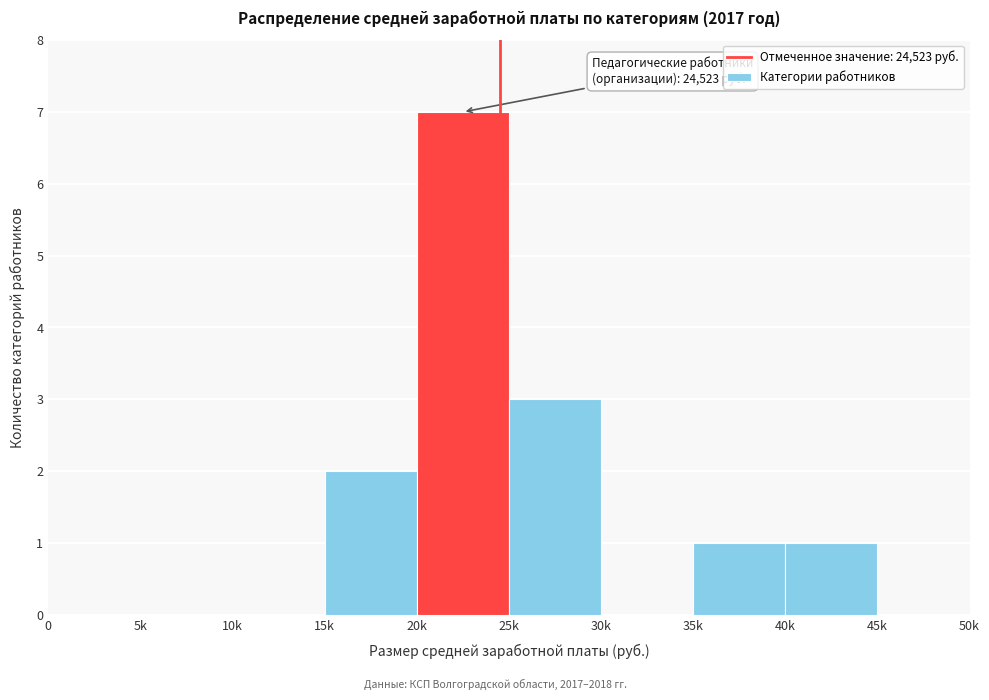

Reading left to right, extract all data points from this chart.

0=0	5k=0	10k=0	15k=2	20k=7	25k=3	30k=0	35k=1	40k=1	45k=0